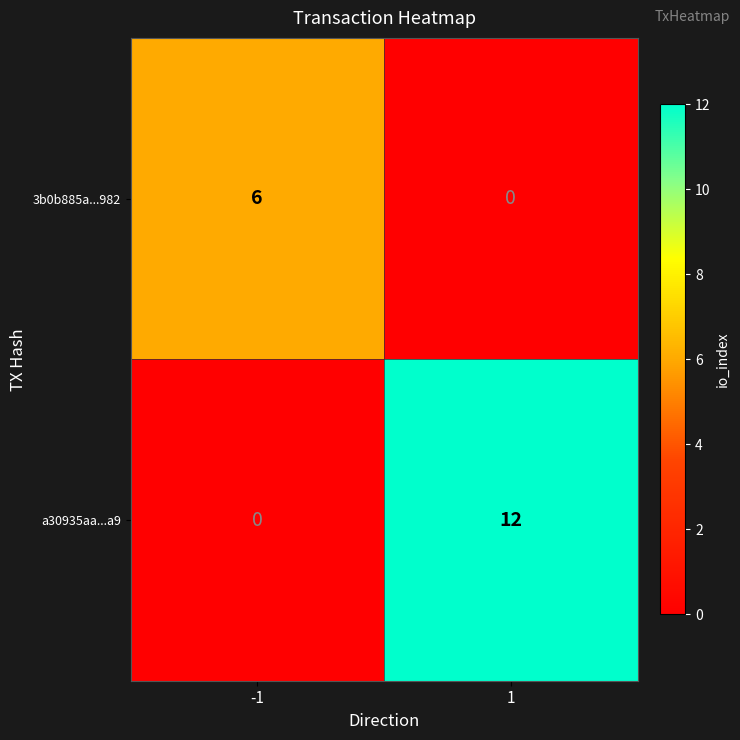

What is the difference between the highest and lowest values at 1?

12